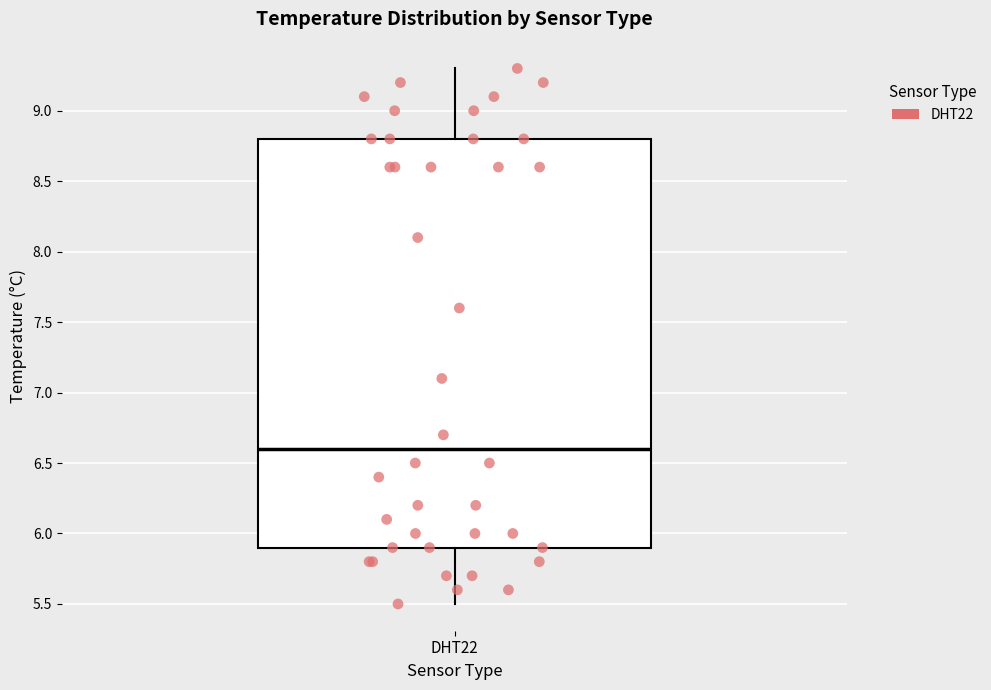

Where does the upper whisker of the box for DHT22 end on the y-axis? The values are not printed on the chart, so give them approximately, as read against the axis.

9.3